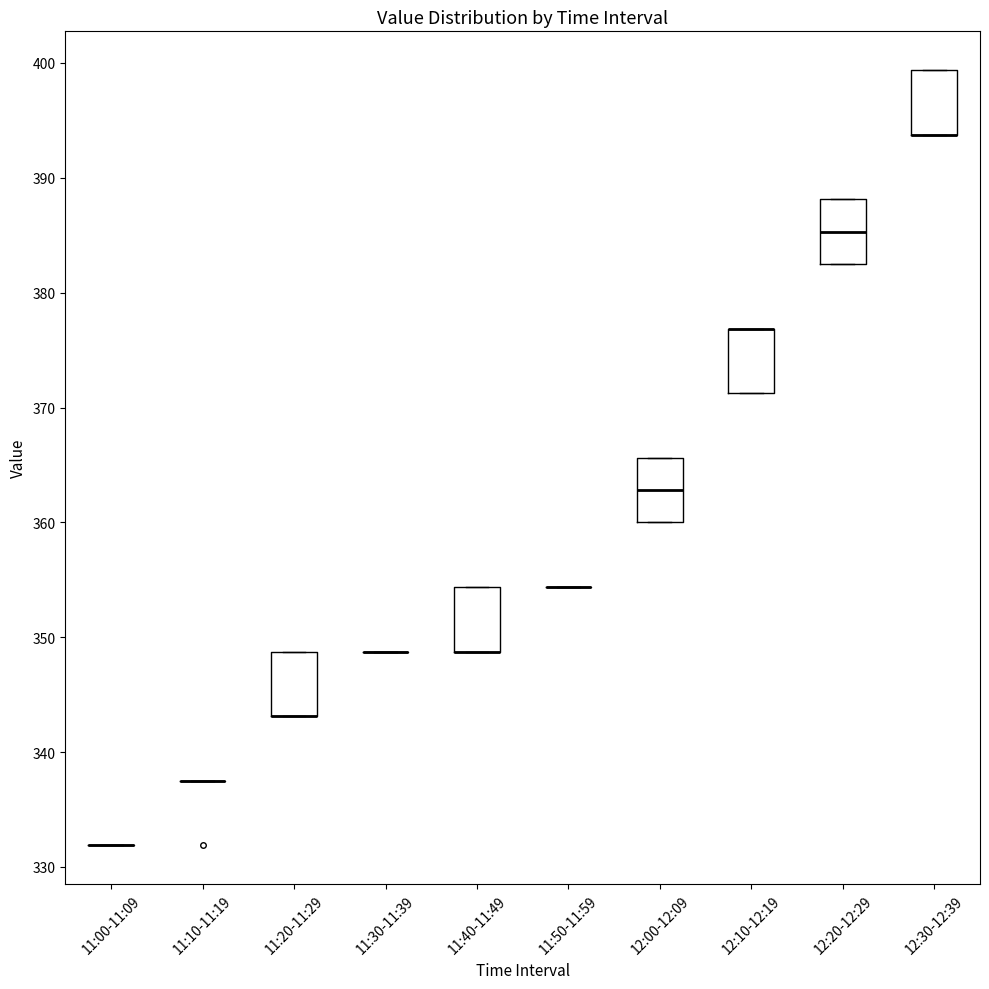

Reading left to right, read every box against the y-axis: the position of its median line, the range the box covers, and the ends of its whiskers. The values are not printed on the chart, so give them approximately, as read against the axis.

11:00-11:09: box collapsed to a line at 332, whiskers 332 to 332
11:10-11:19: box collapsed to a line at 338, whiskers 338 to 338
11:20-11:29: median 343 (drawn on the box's lower edge), box 343 to 349, whiskers 343 to 349
11:30-11:39: box collapsed to a line at 349, whiskers 349 to 349
11:40-11:49: median 349 (drawn on the box's lower edge), box 349 to 354, whiskers 349 to 354
11:50-11:59: box collapsed to a line at 354, whiskers 354 to 354
12:00-12:09: median 363, box 360 to 366, whiskers 360 to 366
12:10-12:19: median 377 (drawn on the box's upper edge), box 371 to 377, whiskers 371 to 377
12:20-12:29: median 385, box 383 to 388, whiskers 383 to 388
12:30-12:39: median 394 (drawn on the box's lower edge), box 394 to 399, whiskers 394 to 399